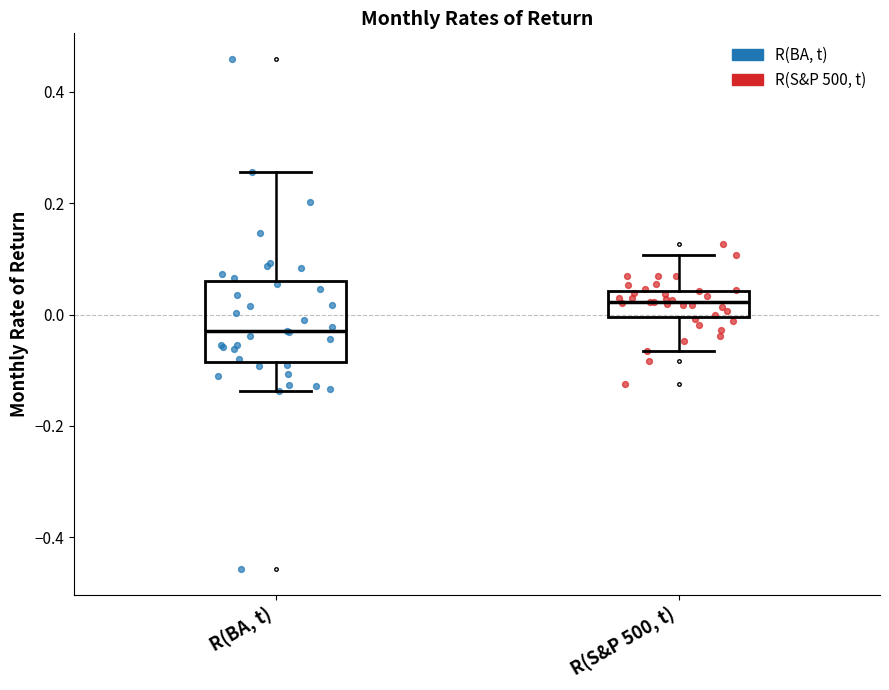

Reading left to right, read every box against the y-axis: the position of its median line, the range the box covers, and the ends of its whiskers. The values are not printed on the chart, so give them approximately, as read against the axis.

R(BA, t): median -0.04, box -0.08 to 0.06, whiskers -0.14 to 0.26
R(S&P 500, t): median 0.02, box 0.00 to 0.04, whiskers -0.06 to 0.10